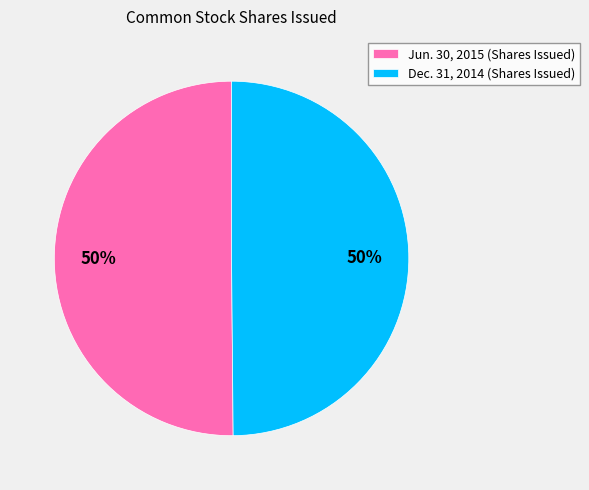

Is it true that Jun. 30, 2015 (Shares Issued) is 40% of the pie?

False